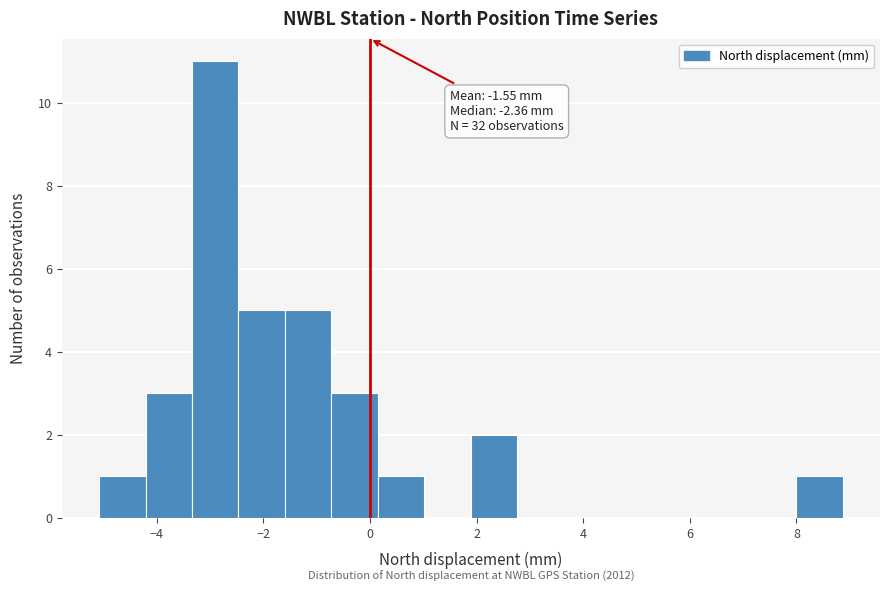

Which range on the x-axis has the tallest bar?

-3.4 to -2.4